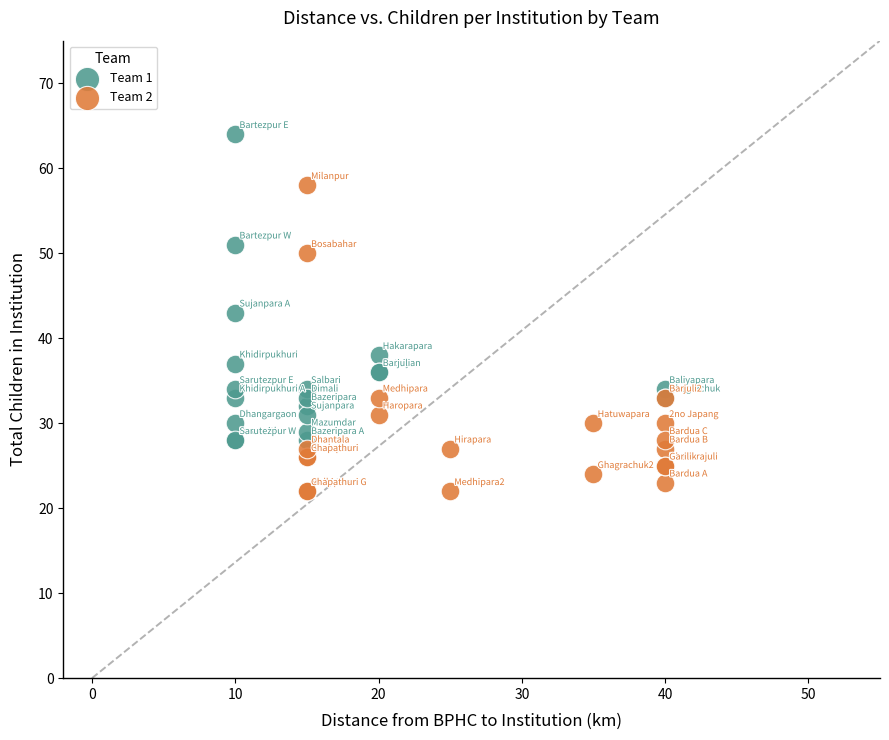

Which series contains the highest Y value?

Team 1